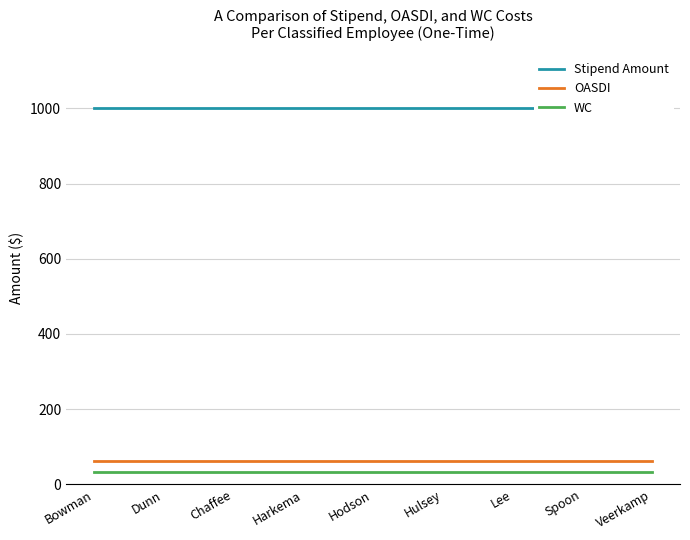

What is the approximate value of Stipend Amount at Spoon?

1000.0